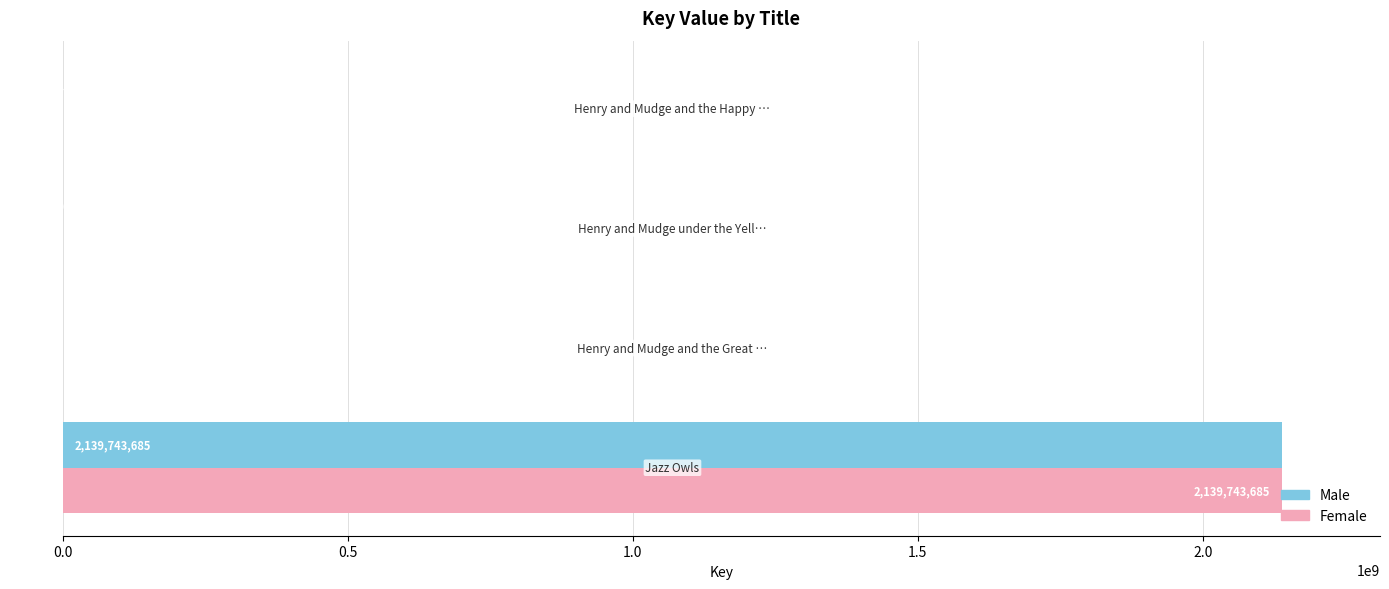

What is the maximum value for Male?

2139743685